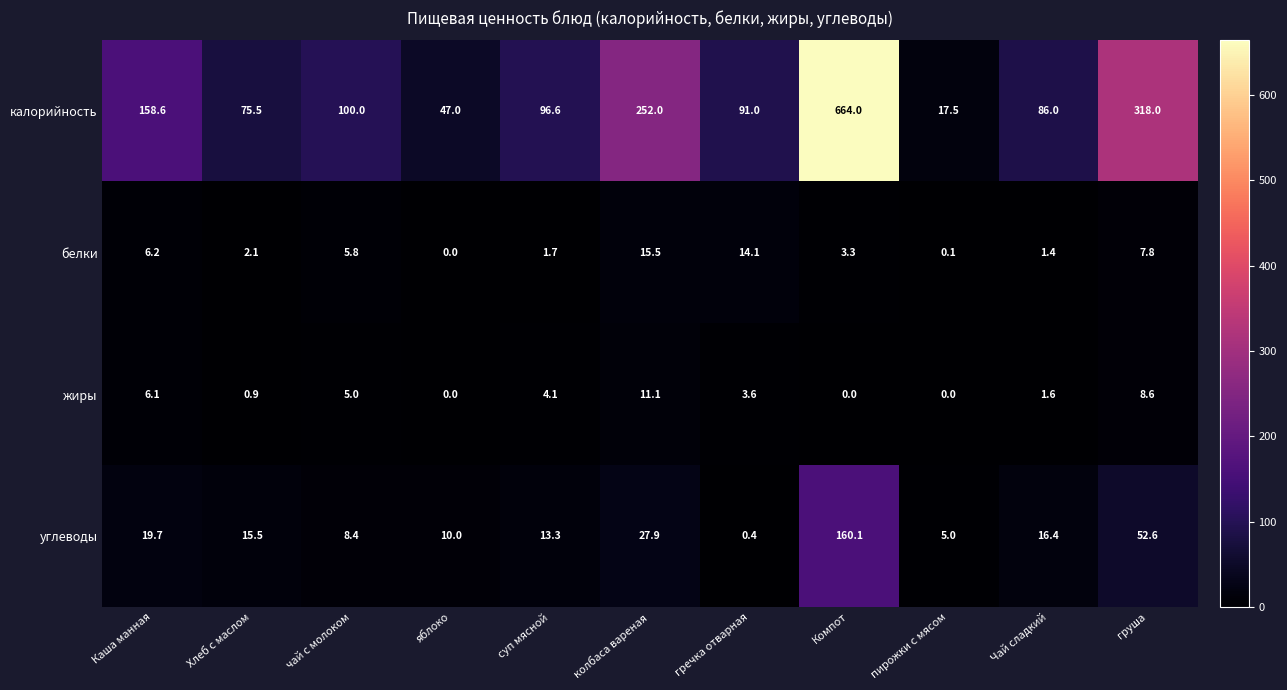

What is the average value of the белки series?

5.3